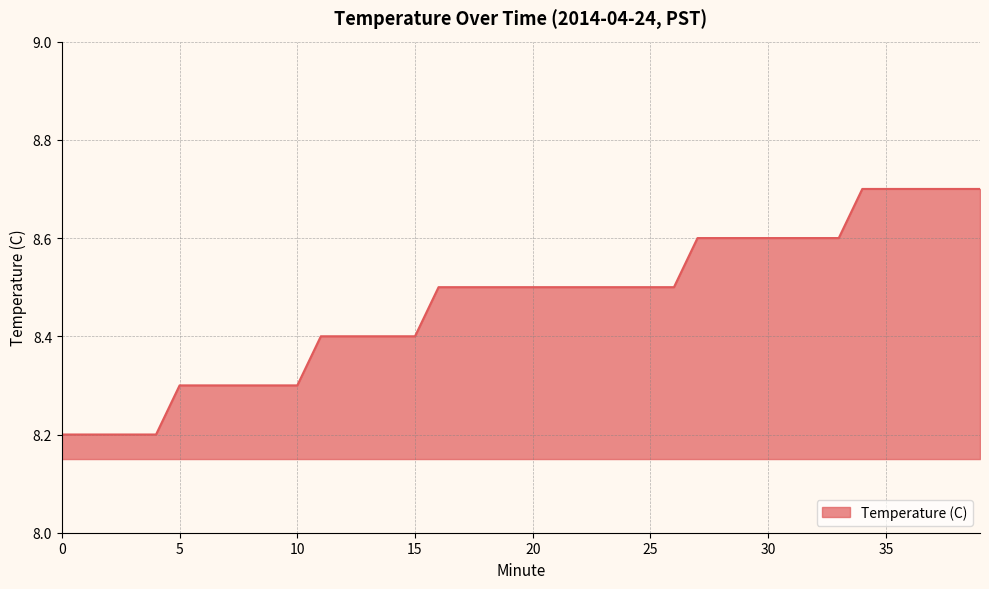

Reading left to right, list all the values displayed in this chart.

8.2	8.2	8.2	8.2	8.2	8.3	8.3	8.3	8.3	8.3	8.3	8.4	8.4	8.4	8.4	8.4	8.5	8.5	8.5	8.5	8.5	8.5	8.5	8.5	8.5	8.5	8.5	8.6	8.6	8.6	8.6	8.6	8.6	8.6	8.7	8.7	8.7	8.7	8.7	8.7